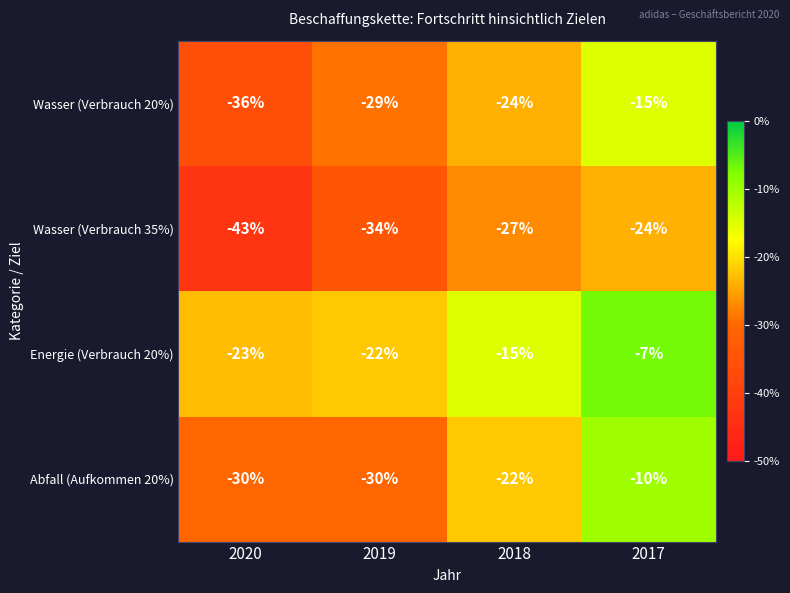

What is the sum of all Energie (Verbrauch 20%) values?

-67